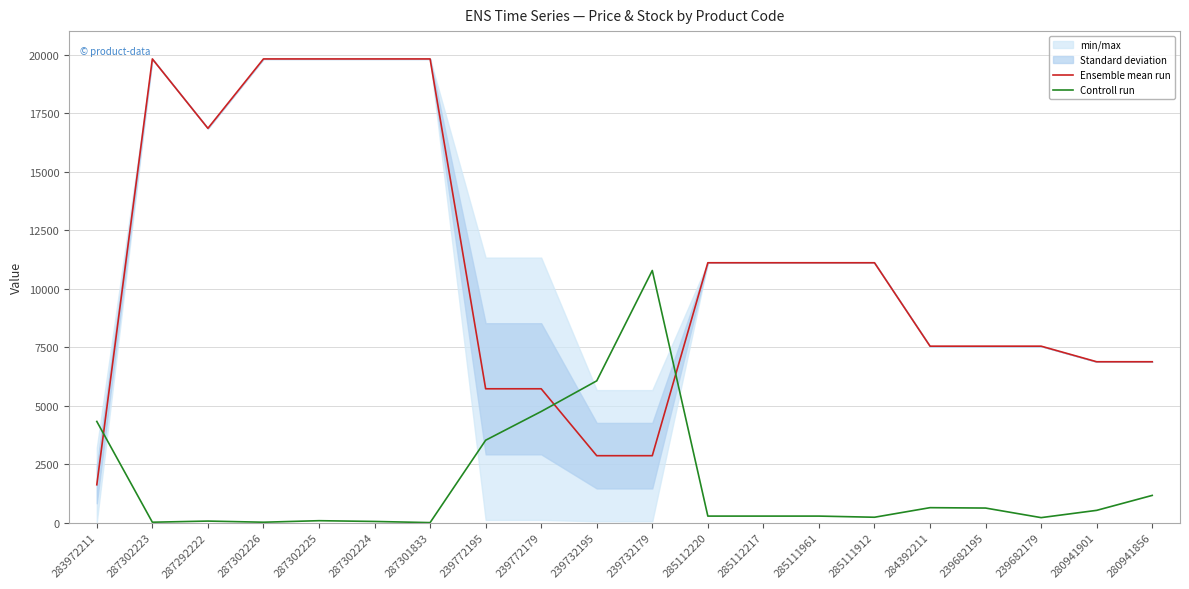

At how many categories does at least one series exceed 11888?

6